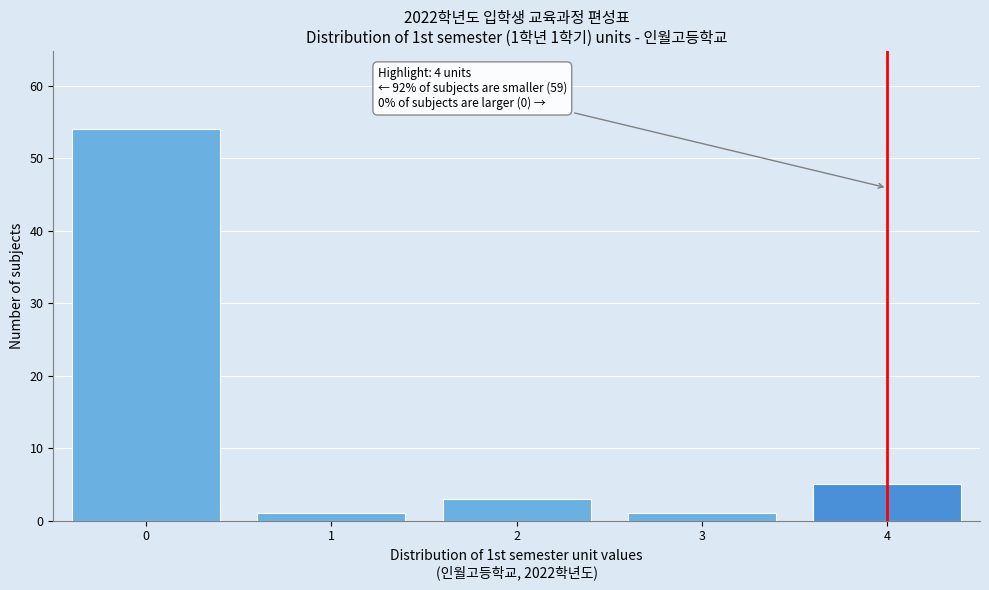

Reading left to right, transcribe all the data shown in this chart.

54	1	3	1	5